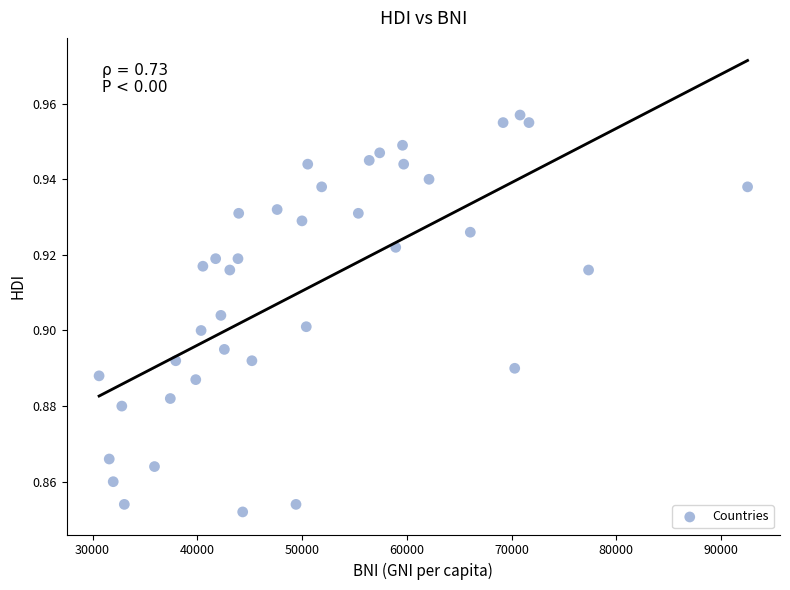

What is the range of X values (max minus min)?

61910.0